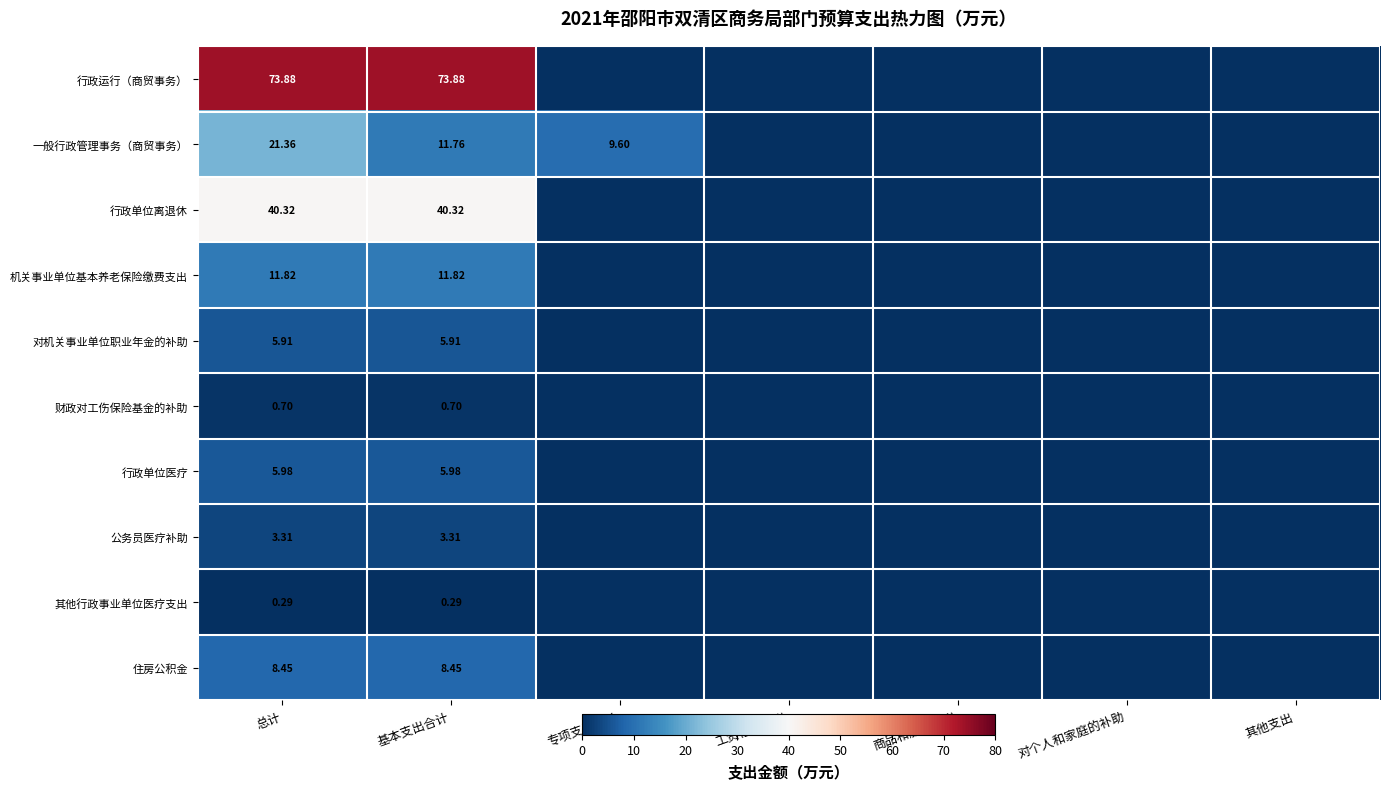

Rank the series at 总计 from highest to lowest value.

行政运行（商贸事务）, 行政单位离退休, 一般行政管理事务（商贸事务）, 机关事业单位基本养老保险缴费支出, 住房公积金, 行政单位医疗, 对机关事业单位职业年金的补助, 公务员医疗补助, 财政对工伤保险基金的补助, 其他行政事业单位医疗支出